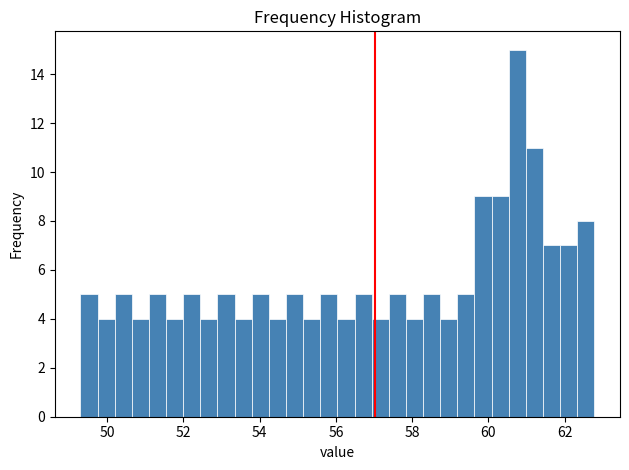

Around what value on the x-axis is the tallest bar? Give the approximate position of its centre, as read against the axis.

60.8